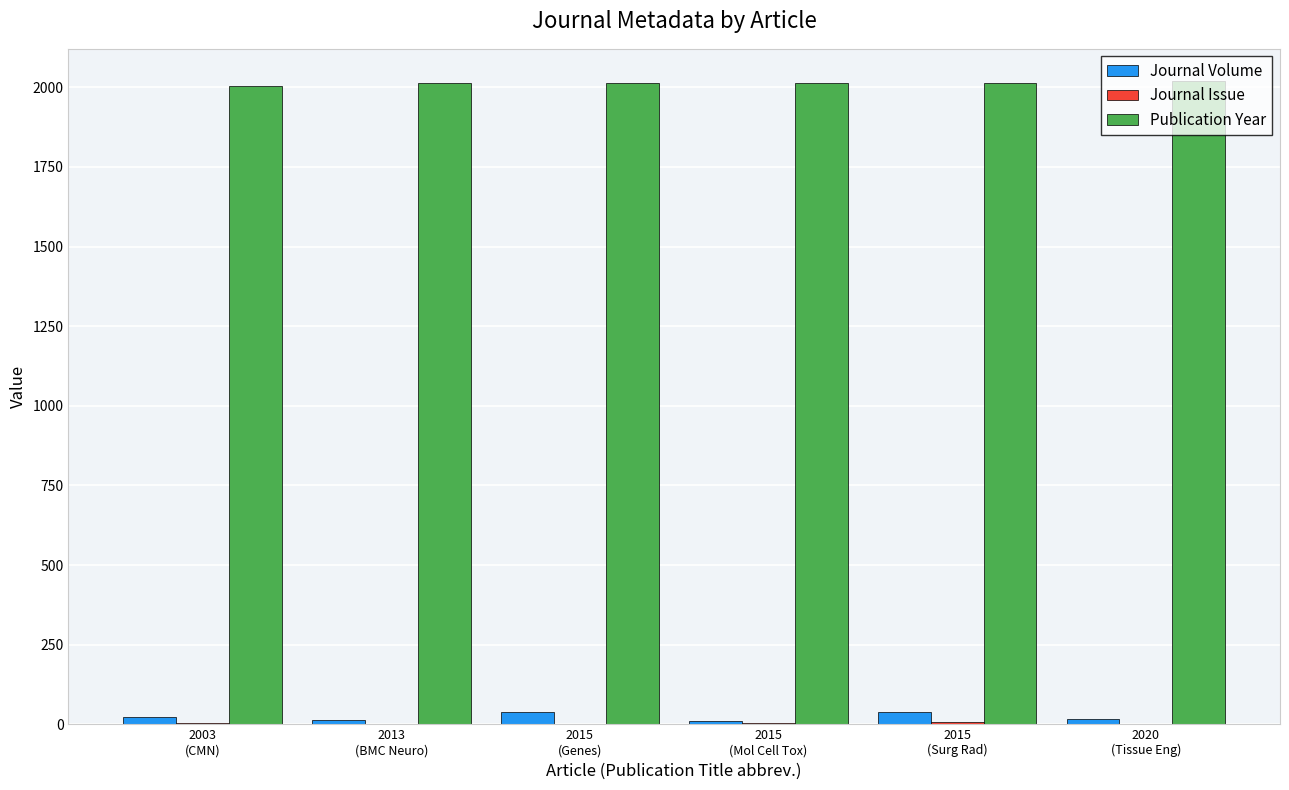

What is the sum of all Publication Year values?

12081